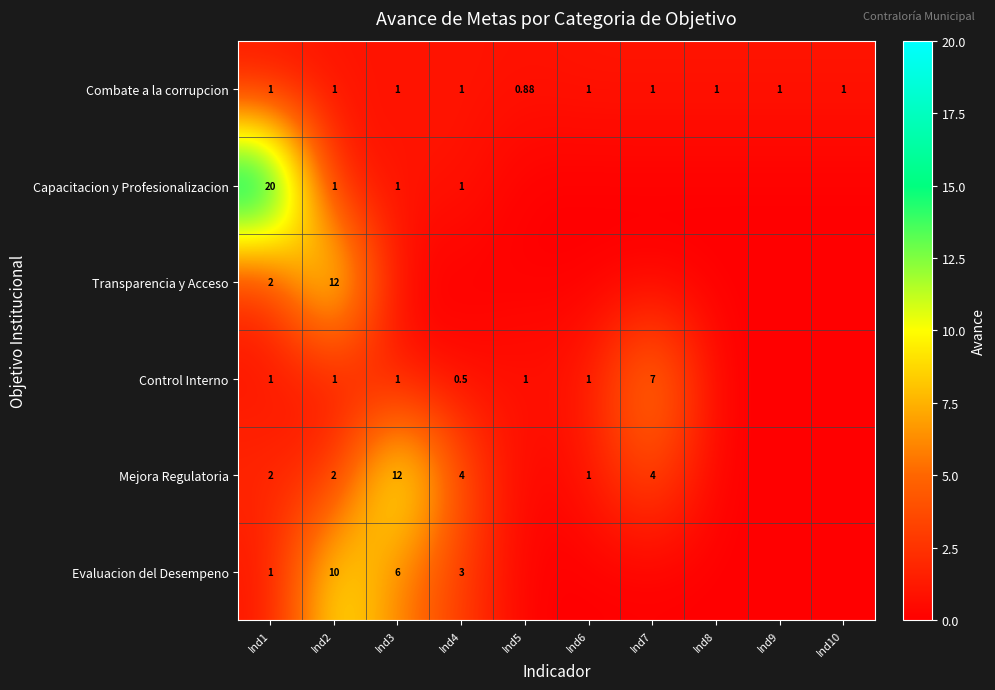

What is the difference between the second highest and minimum values in the Mejora Regulatoria series?

4.0